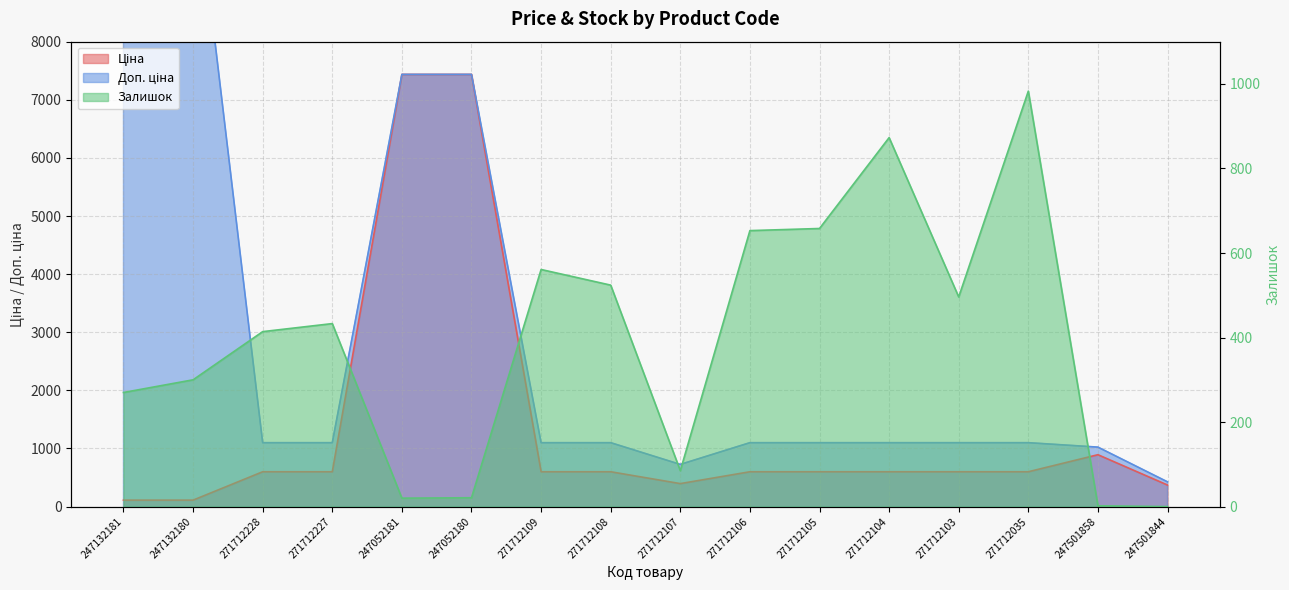

What is the total value across all series at 271712105?

2357.9